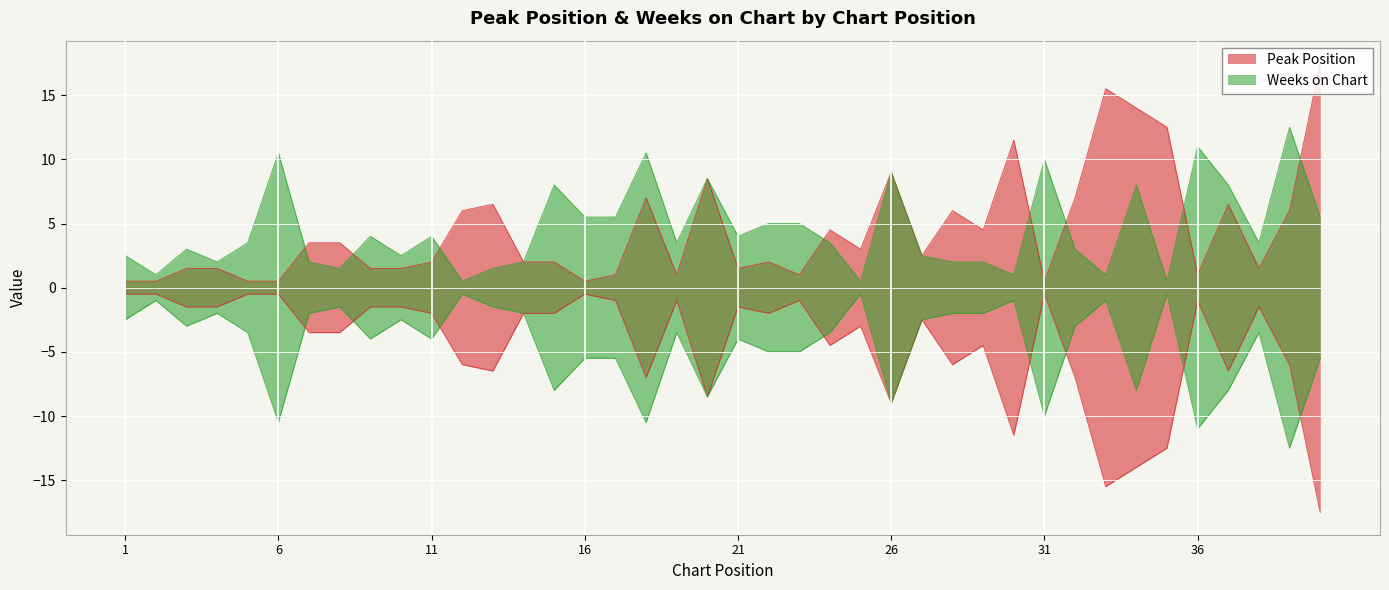

Which category has the lowest value across all series?

1